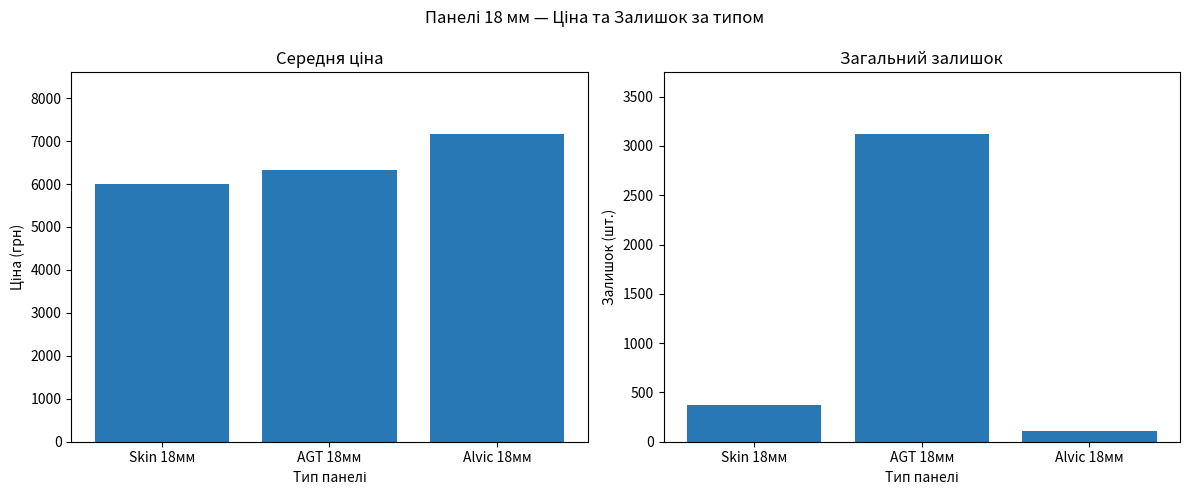

At which label is Залишок closest to 1619?

Skin 18мм